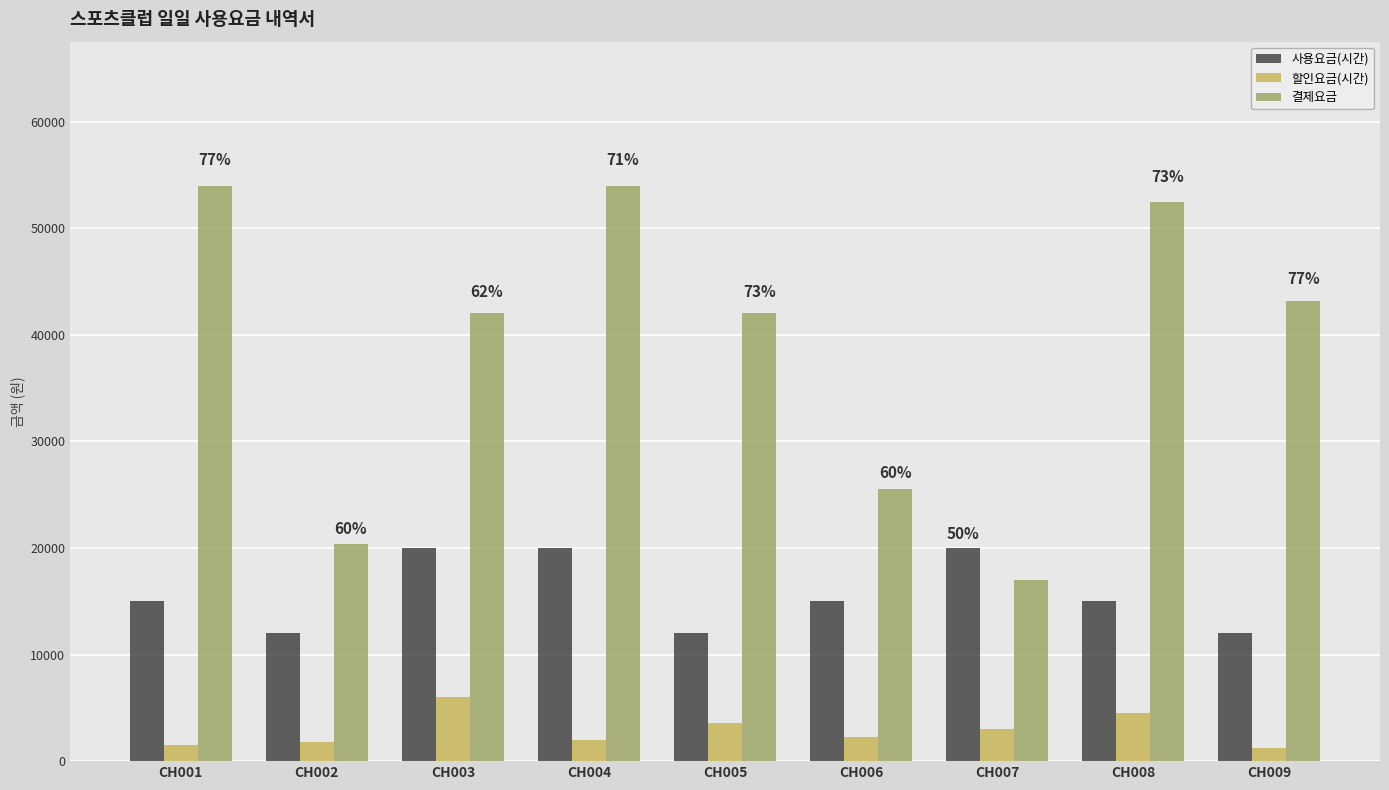

At CH001, list the series in order from largest to smallest.

결제요금, 사용요금(시간), 할인요금(시간)